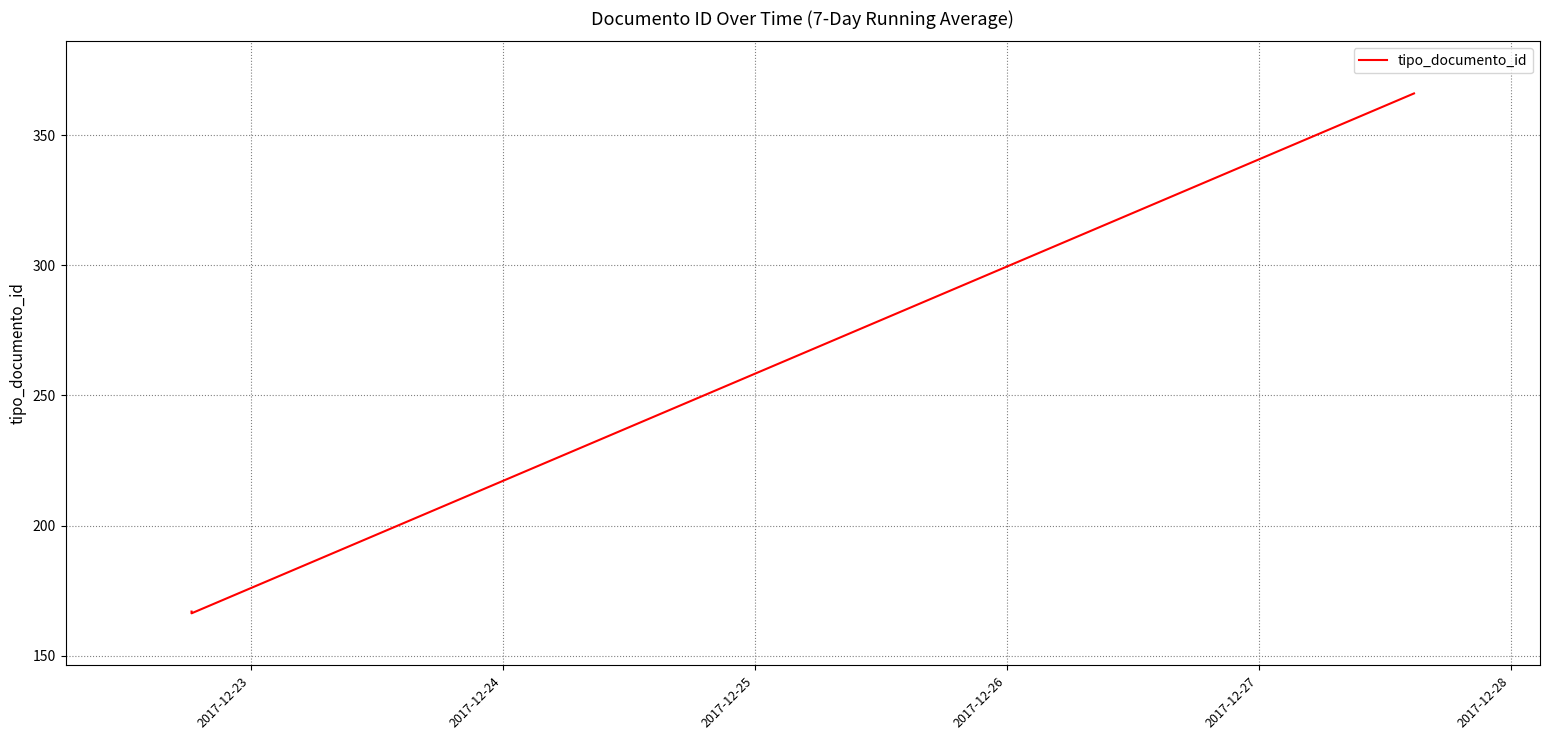

What is the maximum value shown in the chart?

366.0